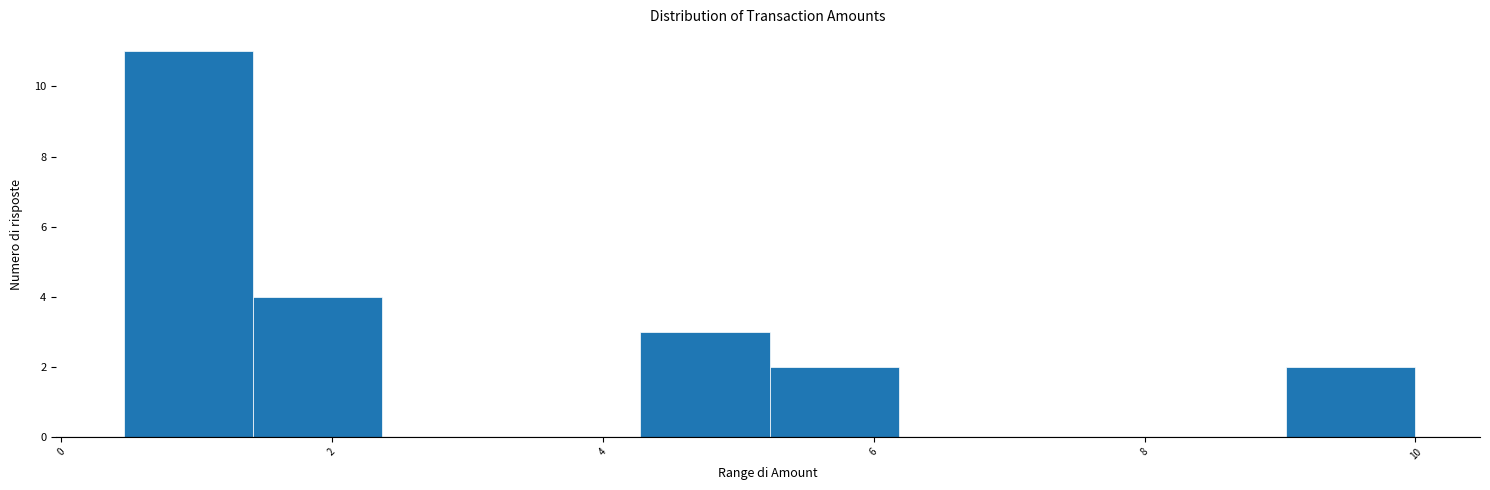

Reading left to right, transcribe this chart: for each bar, give the range it covers on the x-axis and its height. Neither the bar edges nor the heights are printed on the chart, so give them approximately, as read against the axes.

0.4 to 1.4: 11
1.4 to 2.4: 4
2.4 to 3.4: 0
3.4 to 4.2: 0
4.2 to 5.2: 3
5.2 to 6.2: 2
6.2 to 7.2: 0
7.2 to 8.0: 0
8.0 to 9.0: 0
9.0 to 10.0: 2